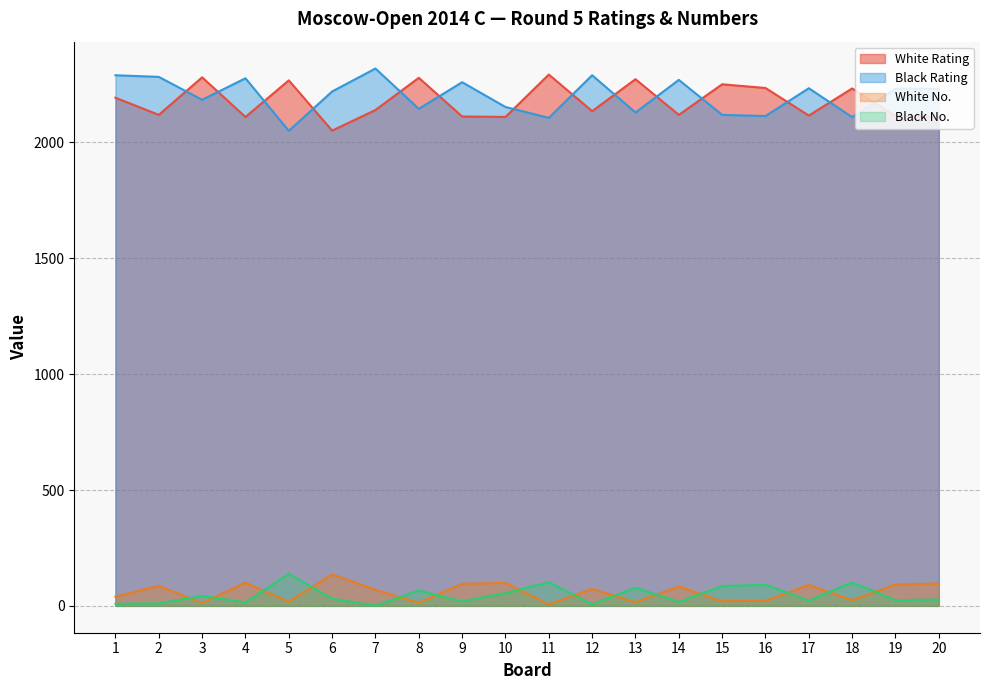

Reading right to left, list all the values displayed in this chart.

White Rating: 2112	2114	2233	2116	2235	2251	2119	2273	2135	2293	2110	2112	2279	2140	2051	2268	2110	2281	2119	2193
Black Rating: 2232	2232	2109	2234	2114	2119	2270	2129	2290	2106	2153	2260	2145	2319	2220	2050	2277	2184	2283	2290
White No.: 96	92	24	90	22	20	83	16	73	6	99	95	14	69	136	18	100	12	86	40
Black No.: 27	25	101	23	91	85	17	78	7	102	55	19	66	1	31	138	15	43	11	9